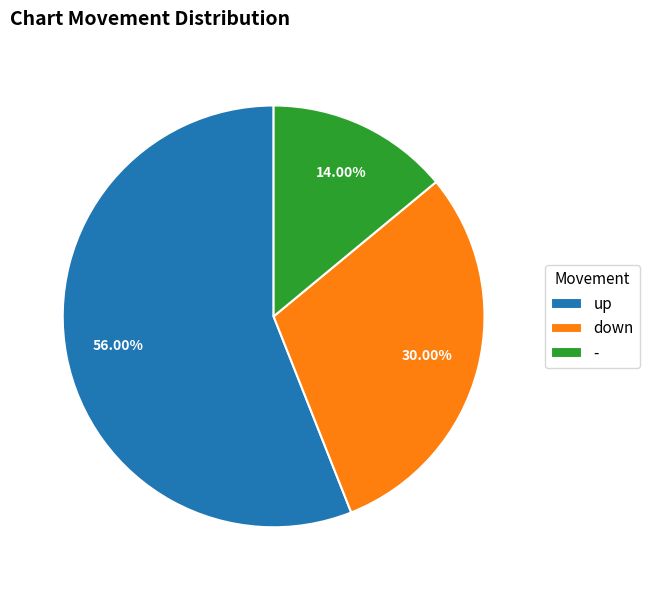

What percentage do down and up together represent?

86.0%